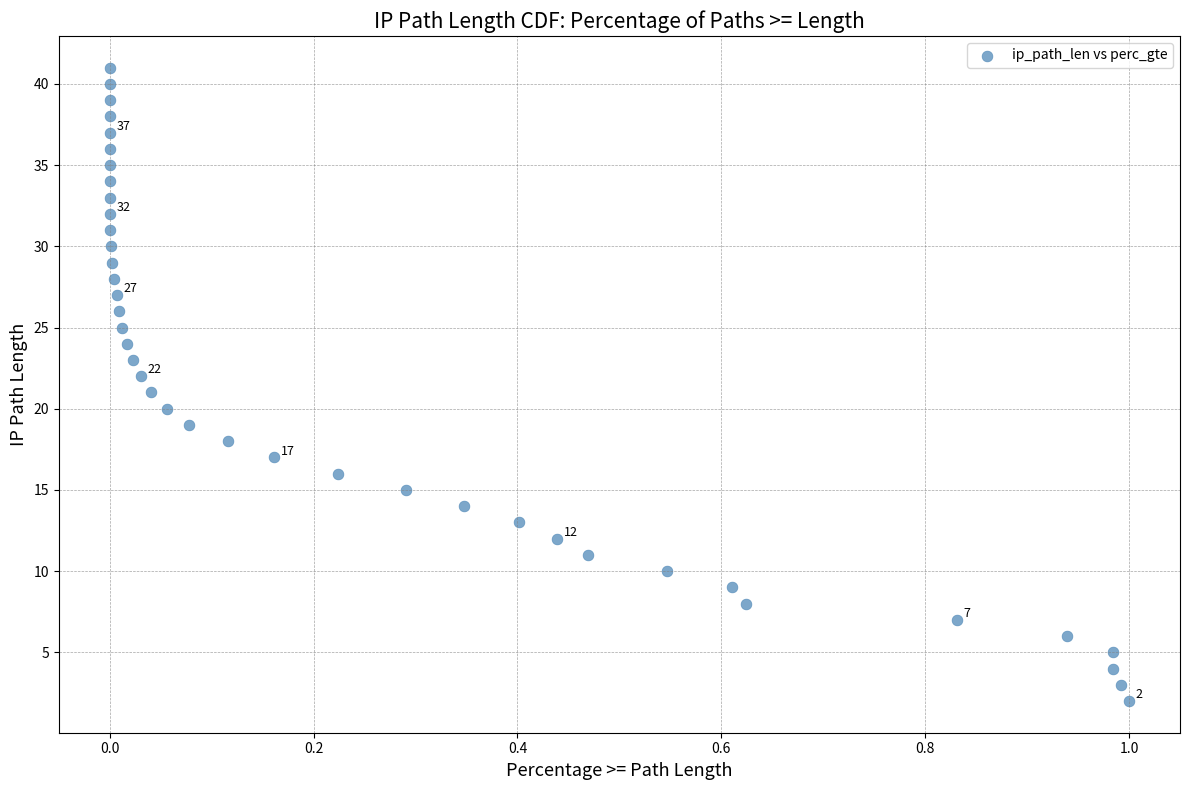

What is the range of Y values (max minus min)?

39